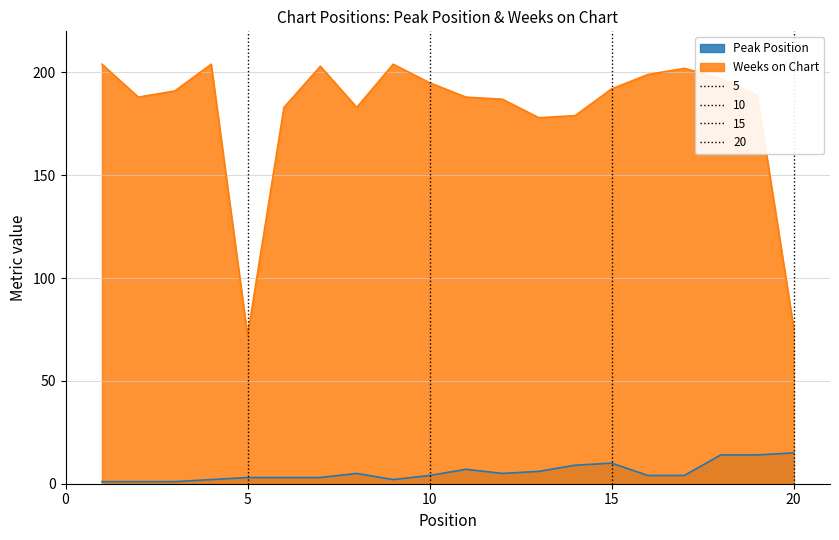

Which series has the largest total across all categories?

Weeks on Chart